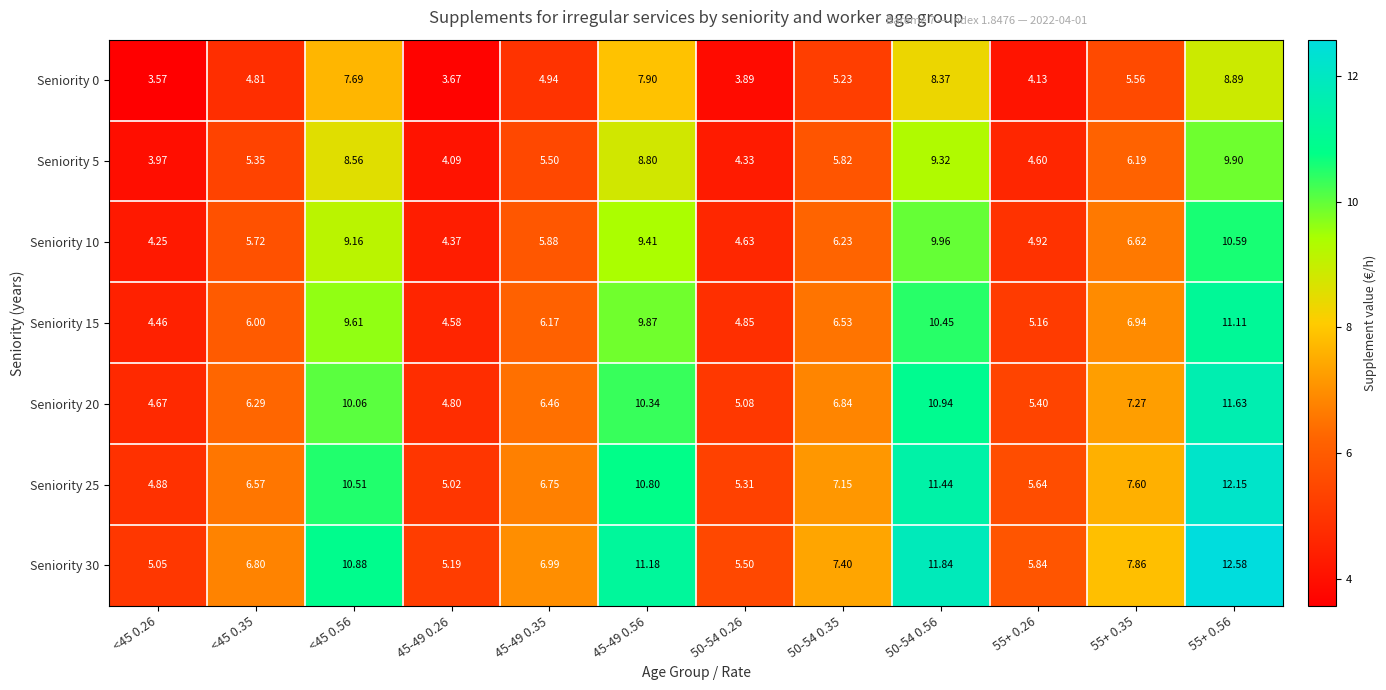

Is the value of Seniority 25 at 50-54 0.26 greater than the value of Seniority 5 at 45-49 0.35?

No